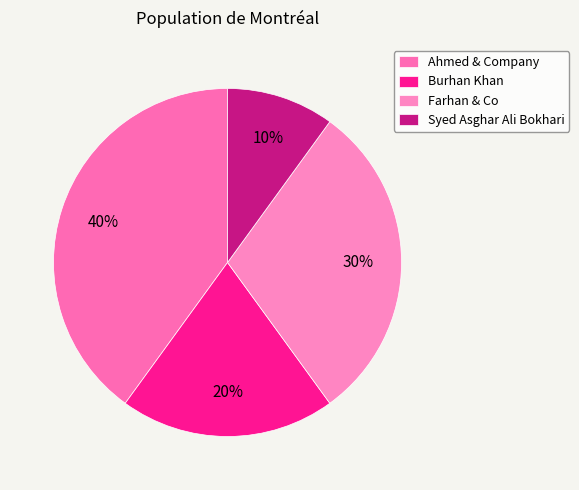

Does Ahmed & Company represent more than half of the total?

No